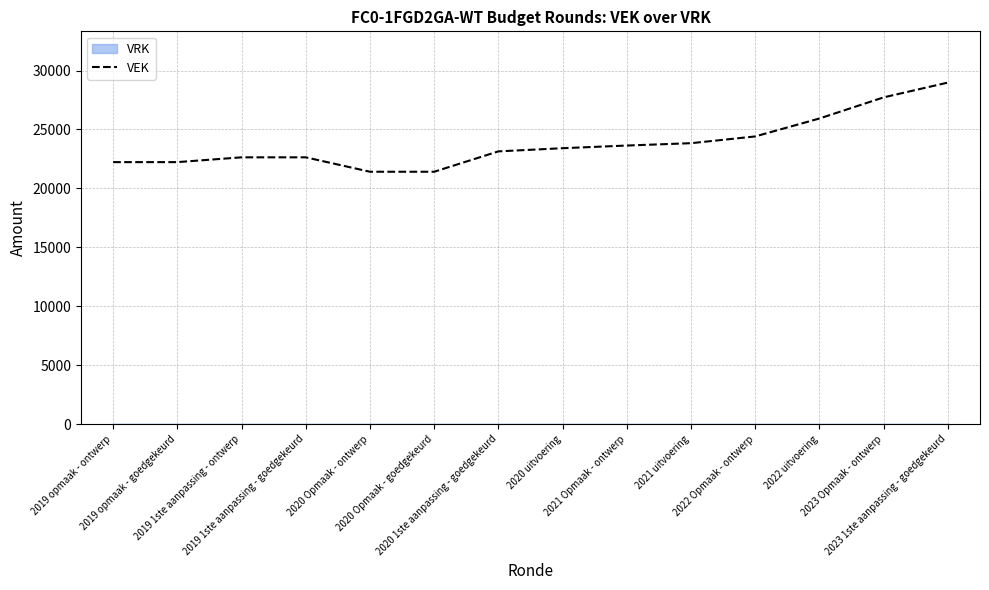

Does the chart have visible grid lines?

Yes